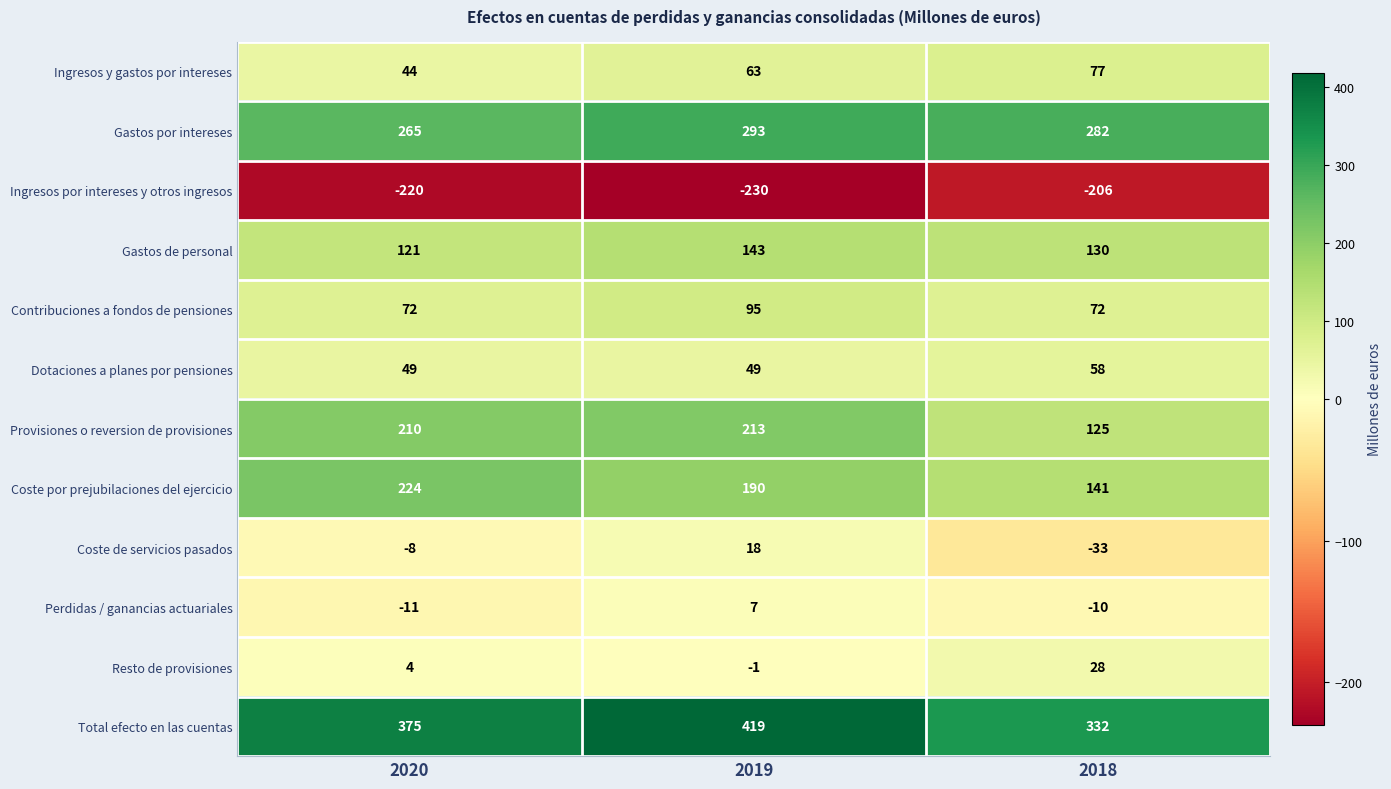

Is it true that Provisiones o reversion de provisiones equals 189 at 2018?

False